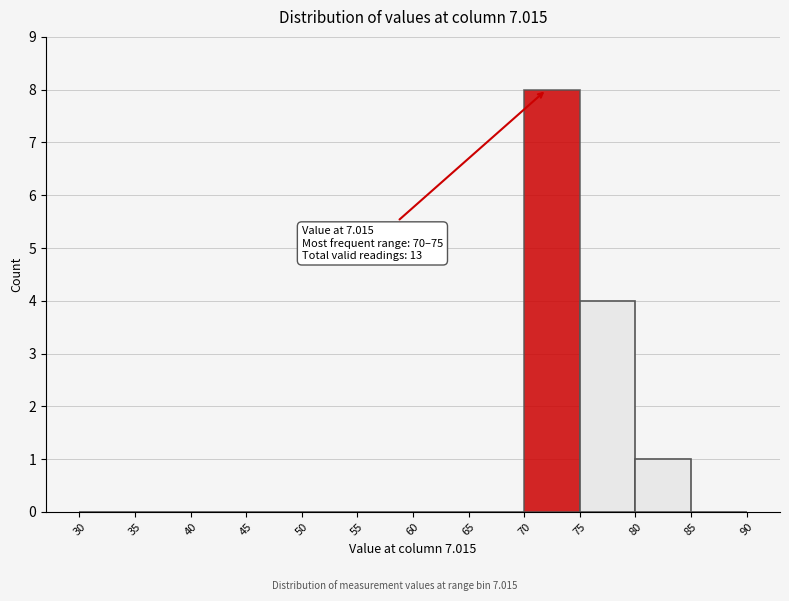

Over which range of the x-axis is the bar tallest?

70 to 75